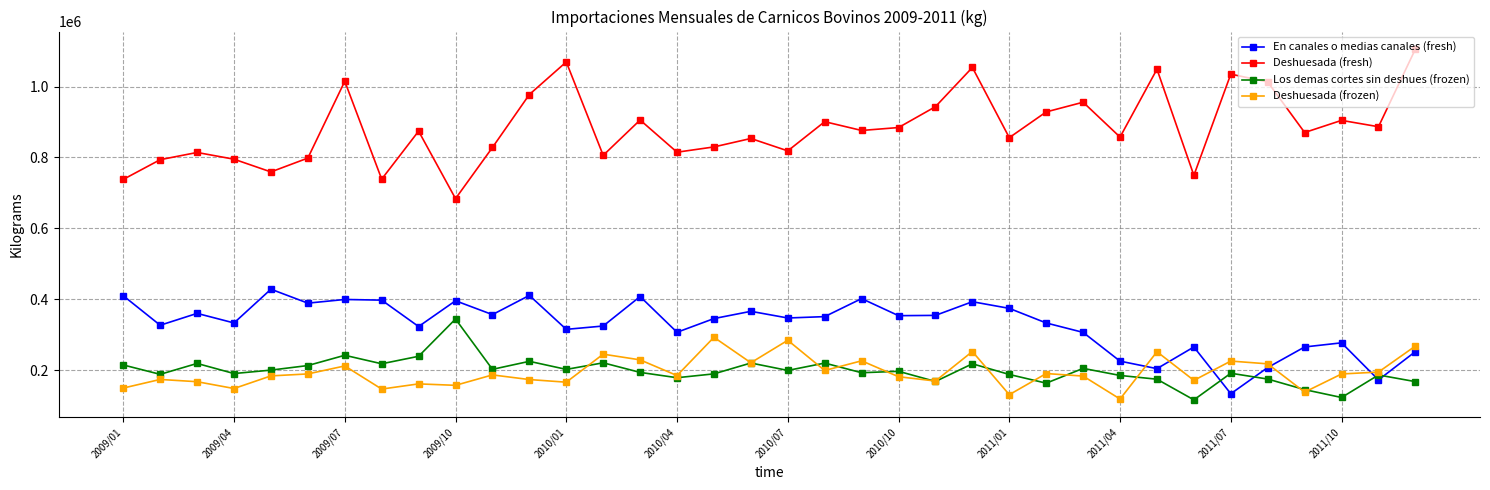

At how many categories does at least one series exceed 579875?

36